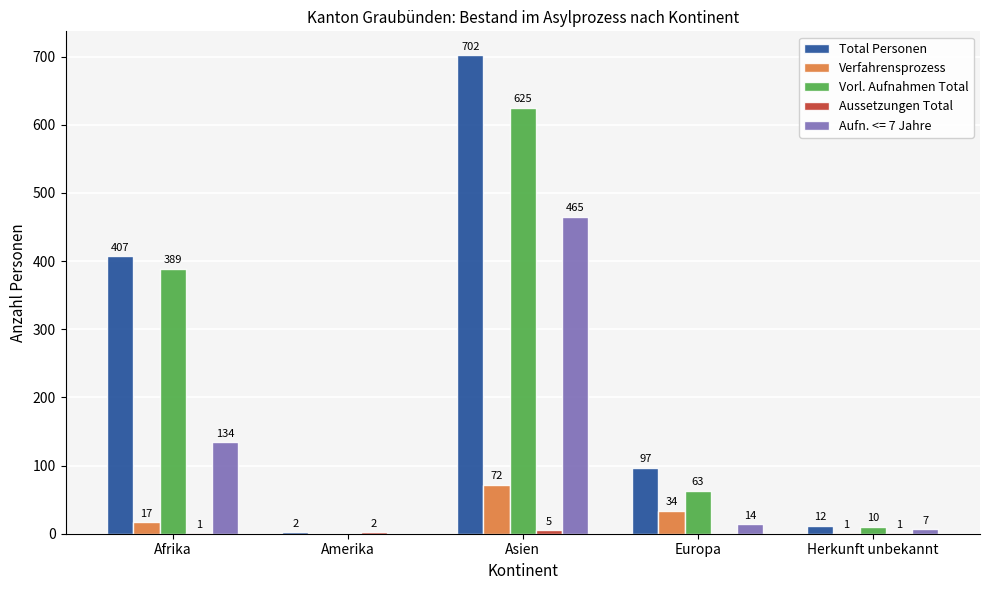

Where is Verfahrensprozess nearest to the value 36?

Europa